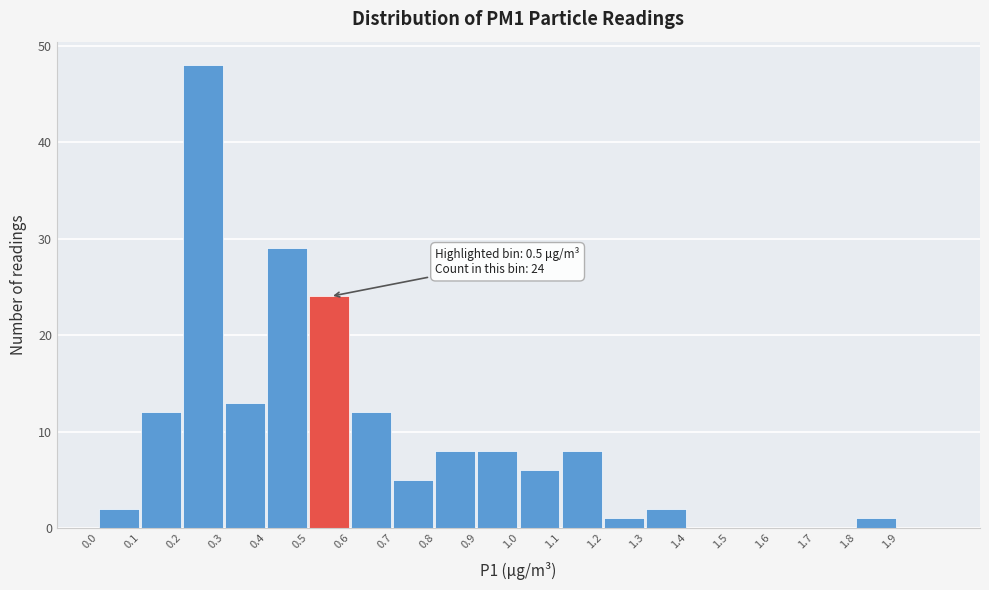

Which range on the x-axis has the tallest bar?

0.2 to 0.3